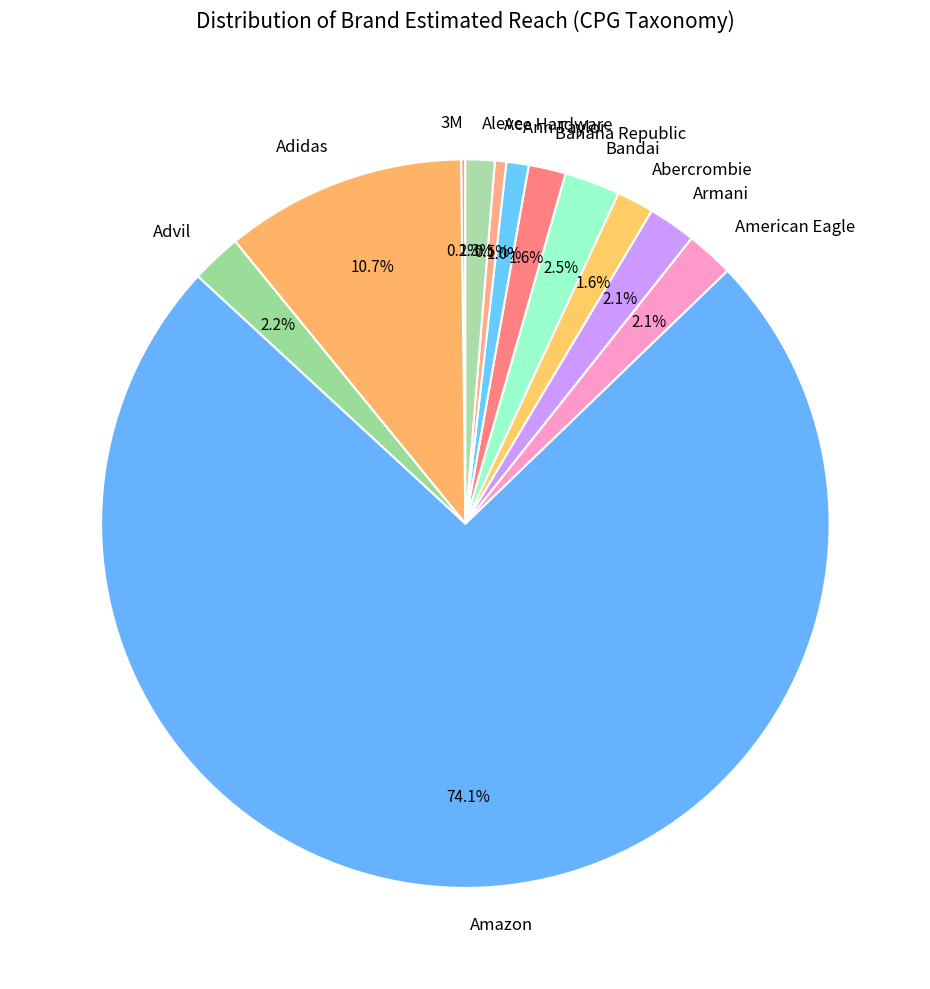

Which category has the biggest portion of the pie?

Amazon